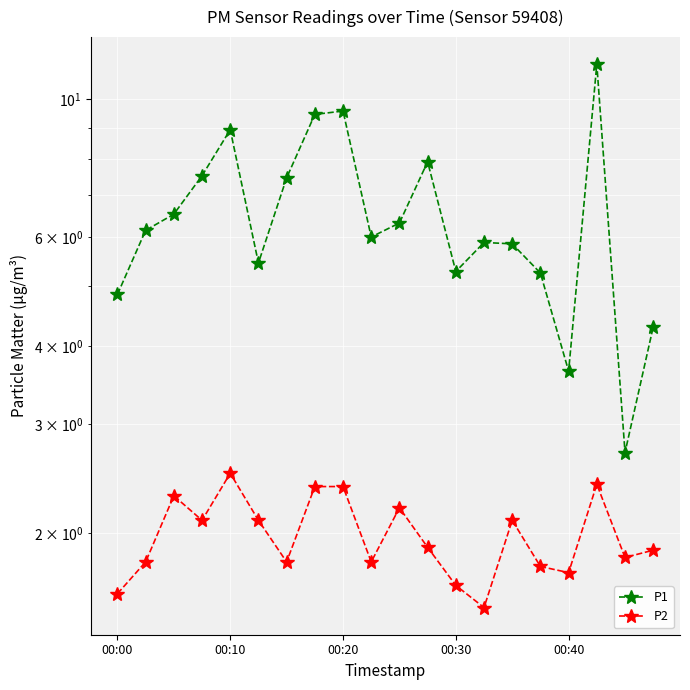

What is the difference between the P2 values at 7 and 5?

0.3